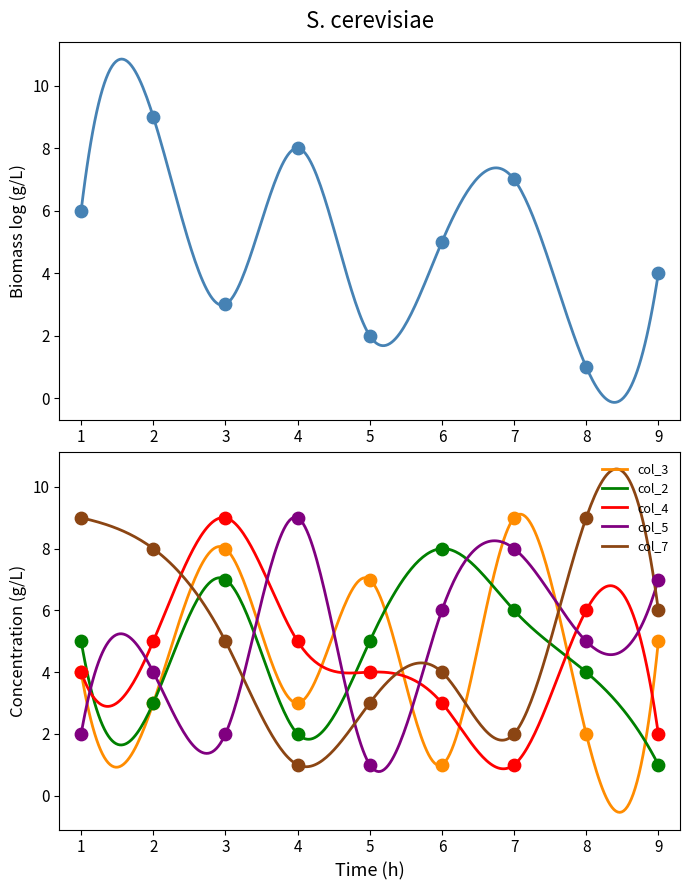

What is the maximum value for col_5?

9.0